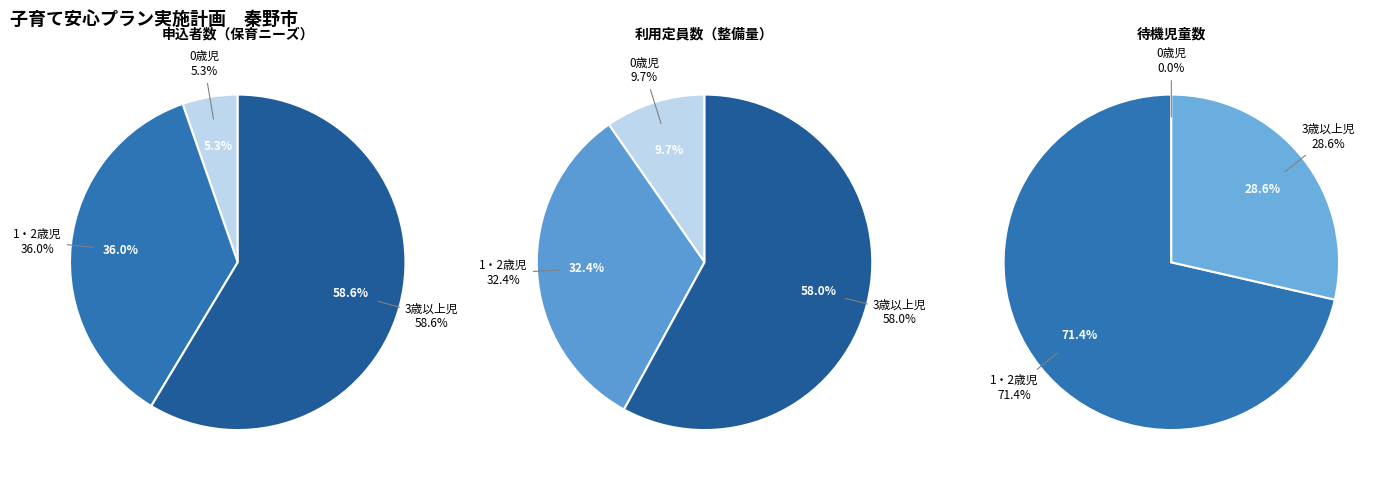

Is there any slice that represents more than half of the pie?

Yes